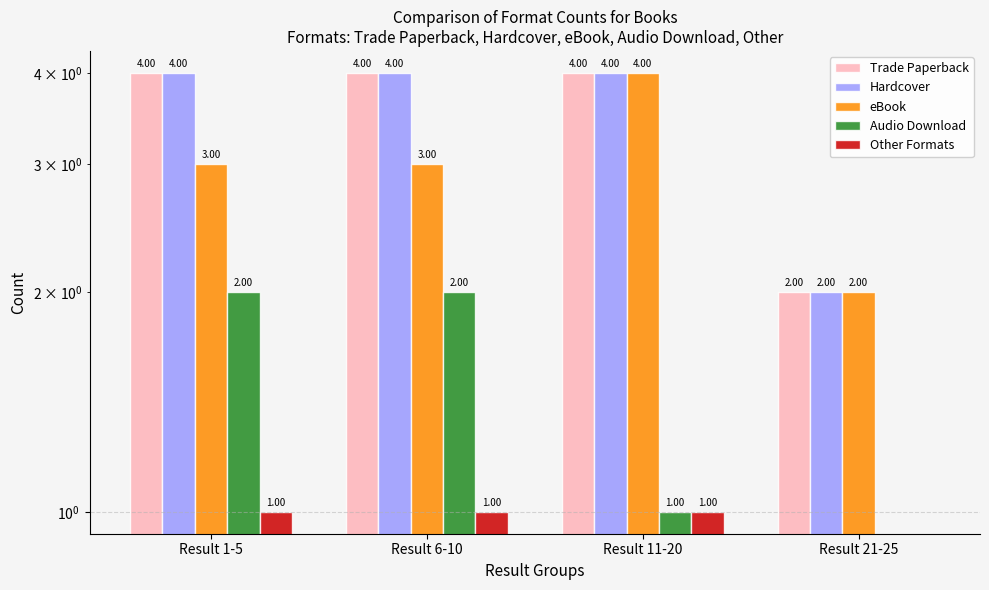

At which category does the chart reach its peak across all series?

Result 1-5